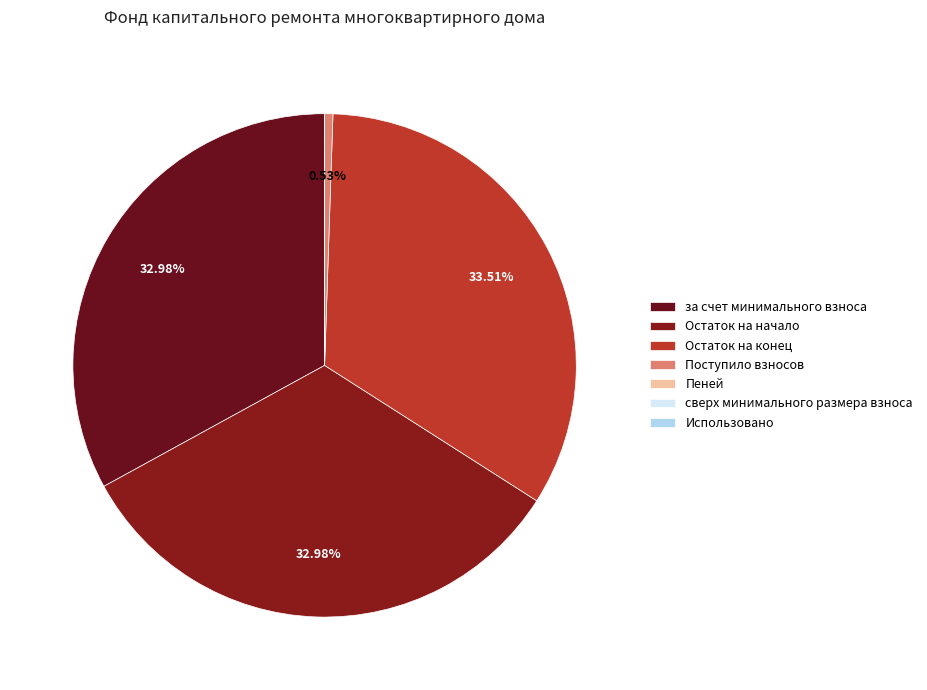

Does Использовано represent more than half of the total?

No